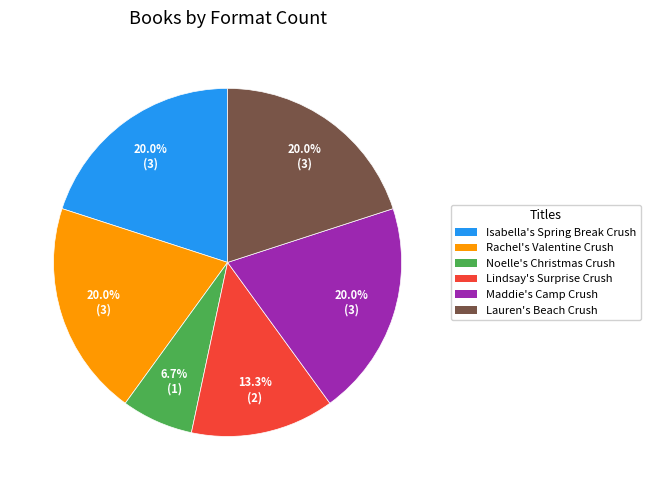

Is it true that Isabella's Spring Break Crush is 12% of the pie?

False